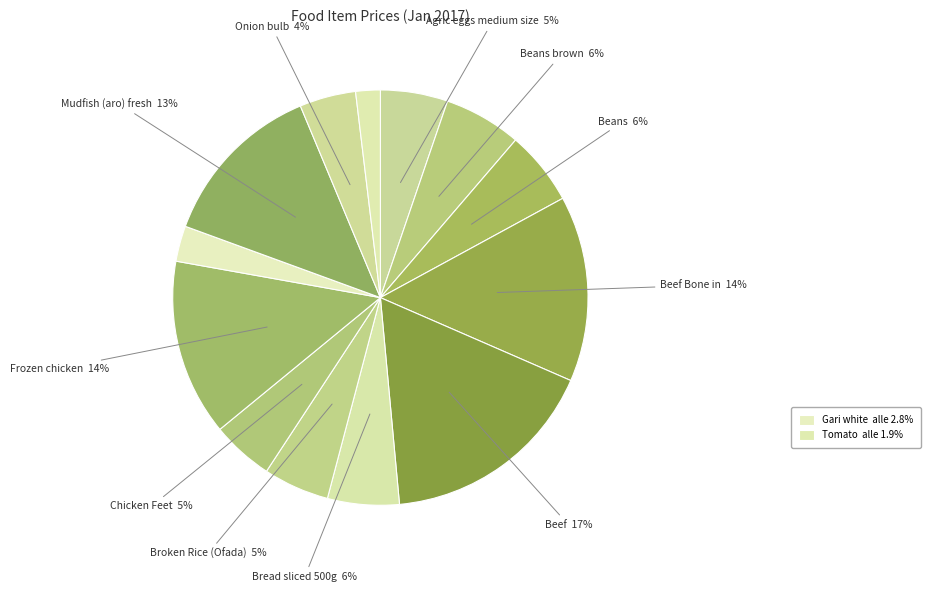

How many segments does this pie chart have?

13